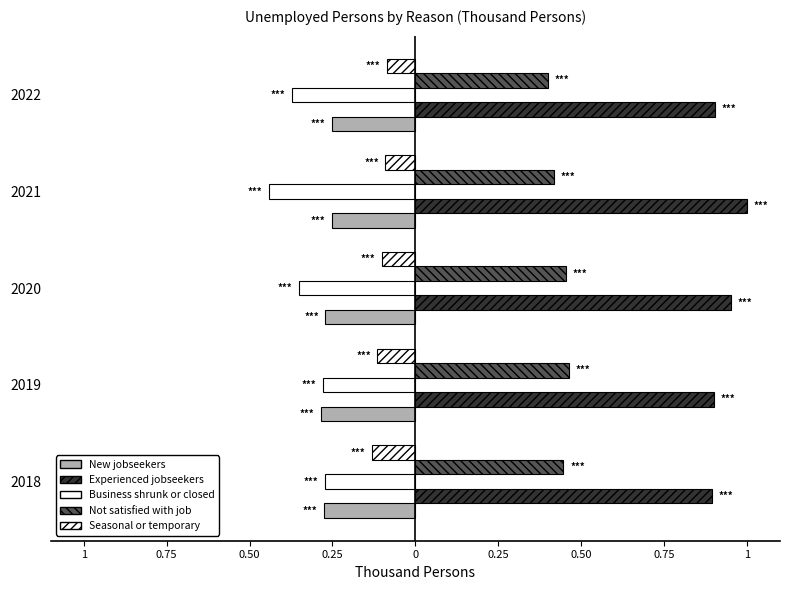

What position from the left is 0?

5